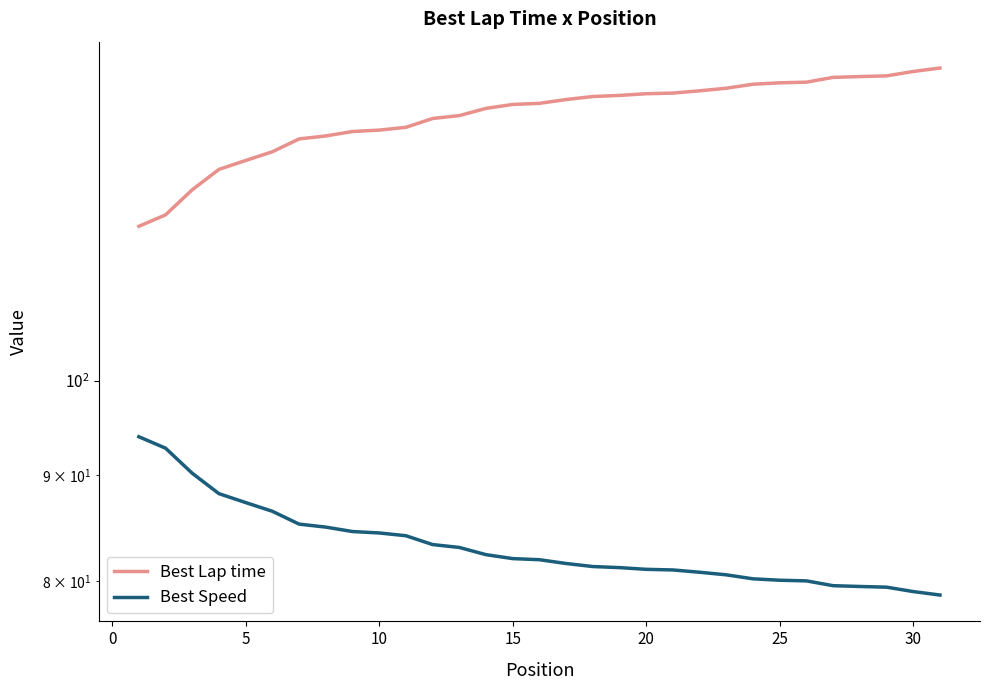

True or false: Best Lap time and Best Speed cross at least once.

False